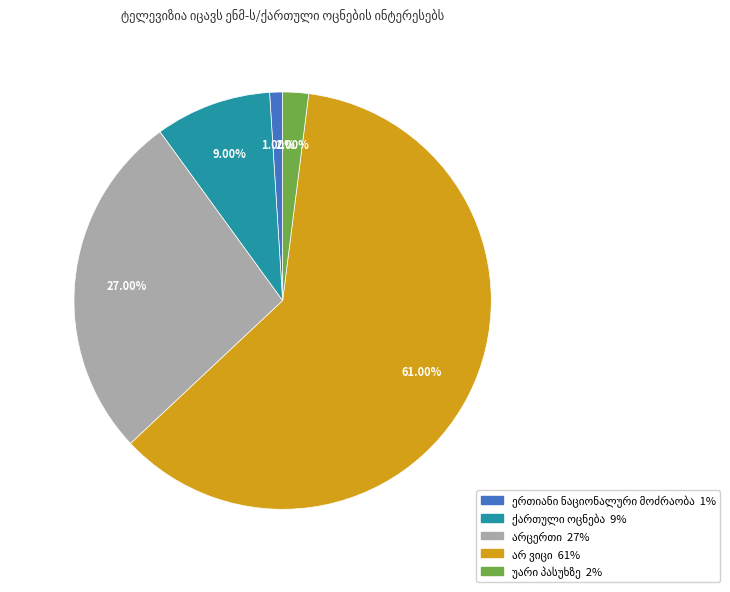

Is there a majority slice in this chart?

Yes